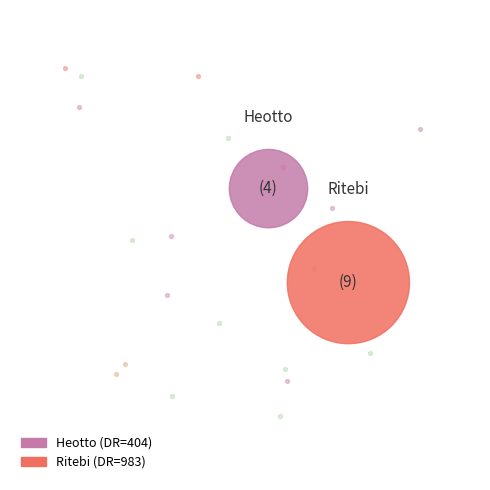

What is the smallest slice in the pie chart?

Heotto